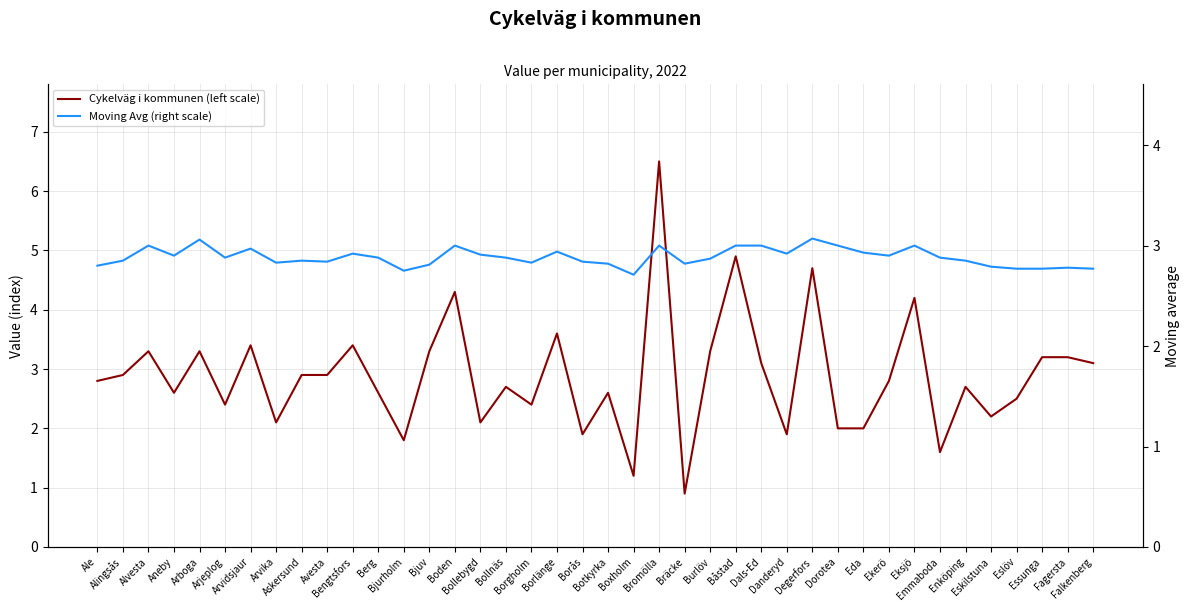

Reading left to right, transcribe all the data shown in this chart.

Cykelväg i kommunen (left scale): 2.8	2.9	3.3	2.6	3.3	2.4	3.4	2.1	2.9	2.9	3.4	2.6	1.8	3.3	4.3	2.1	2.7	2.4	3.6	1.9	2.6	1.2	6.5	0.9	3.3	4.9	3.1	1.9	4.7	2.0	2.0	2.8	4.2	1.6	2.7	2.2	2.5	3.2	3.2	3.1
Moving Avg (right scale): 2.8	2.9	3.0	2.9	3.1	2.9	3.0	2.8	2.9	2.8	2.9	2.9	2.8	2.8	3.0	2.9	2.9	2.8	2.9	2.8	2.8	2.7	3.0	2.8	2.9	3.0	3.0	2.9	3.1	3.0	2.9	2.9	3.0	2.9	2.9	2.8	2.8	2.8	2.8	2.8